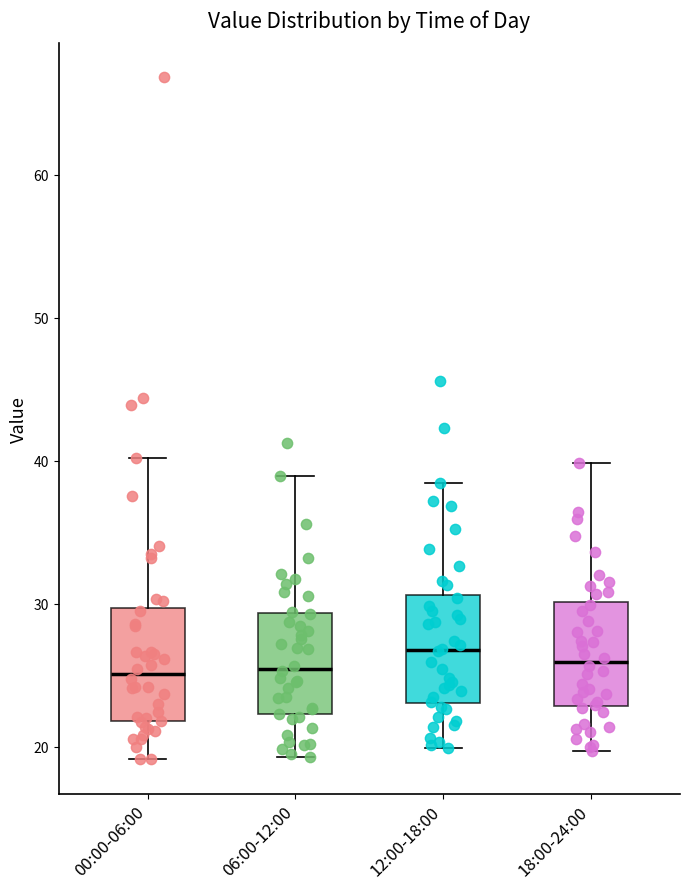

Reading left to right, read every box against the y-axis: the position of its median line, the range the box covers, and the ends of its whiskers. The values are not printed on the chart, so give them approximately, as read against the axis.

00:00-06:00: median 25, box 22 to 30, whiskers 19 to 40
06:00-12:00: median 25, box 22 to 29, whiskers 19 to 39
12:00-18:00: median 27, box 23 to 31, whiskers 20 to 38
18:00-24:00: median 26, box 23 to 30, whiskers 20 to 40